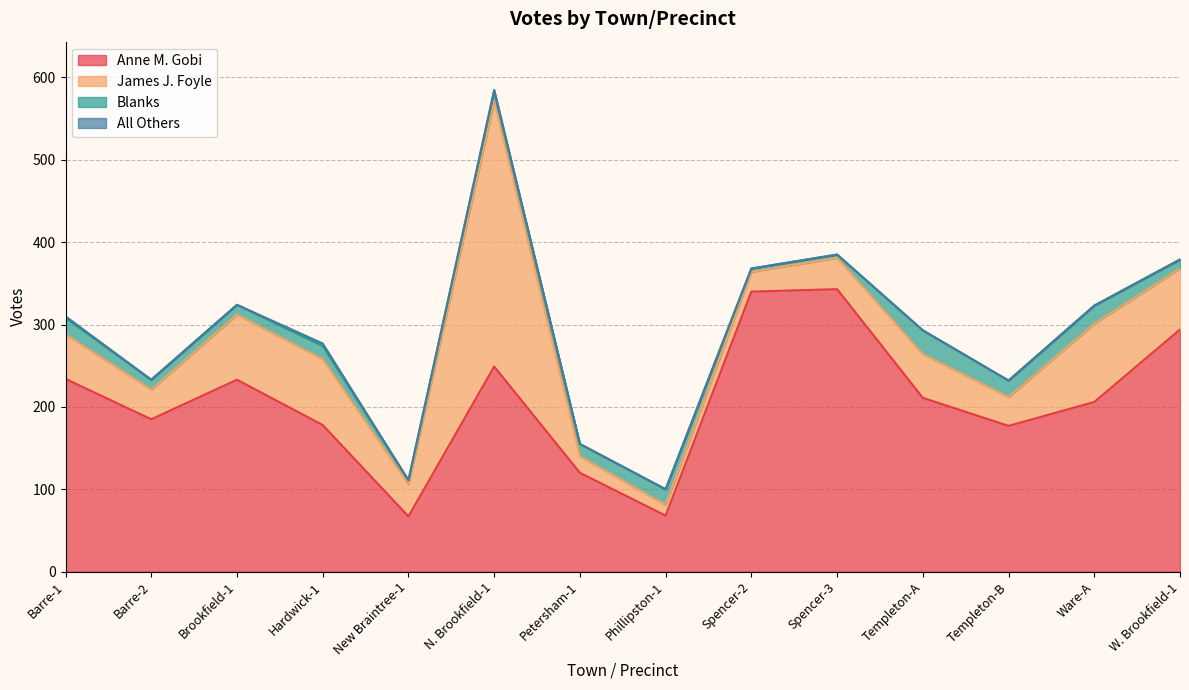

The Blanks series shows 5 at Templeton-B. True or false?

False